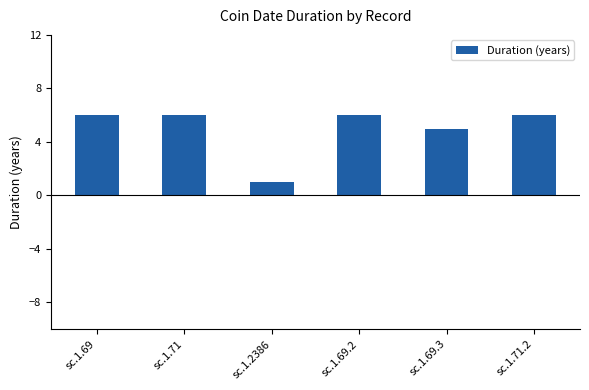

What is the difference between the values at sc.1.71 and sc.1.2386?

5